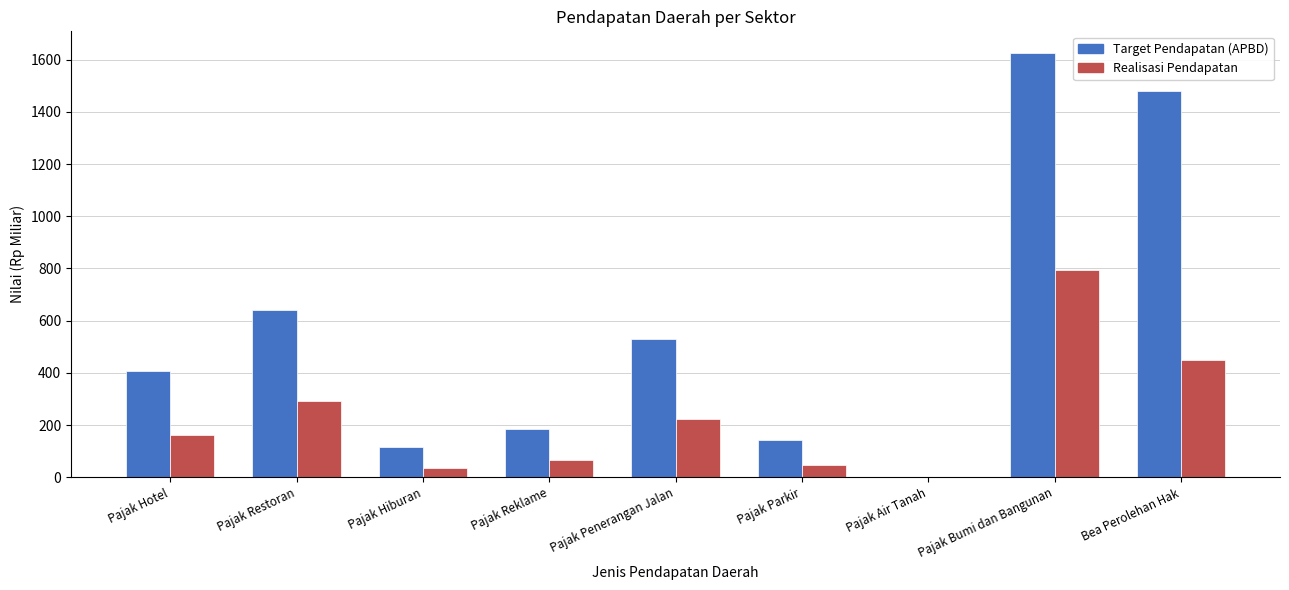

Are the bars grouped side by side (vs. stacked)?

Yes